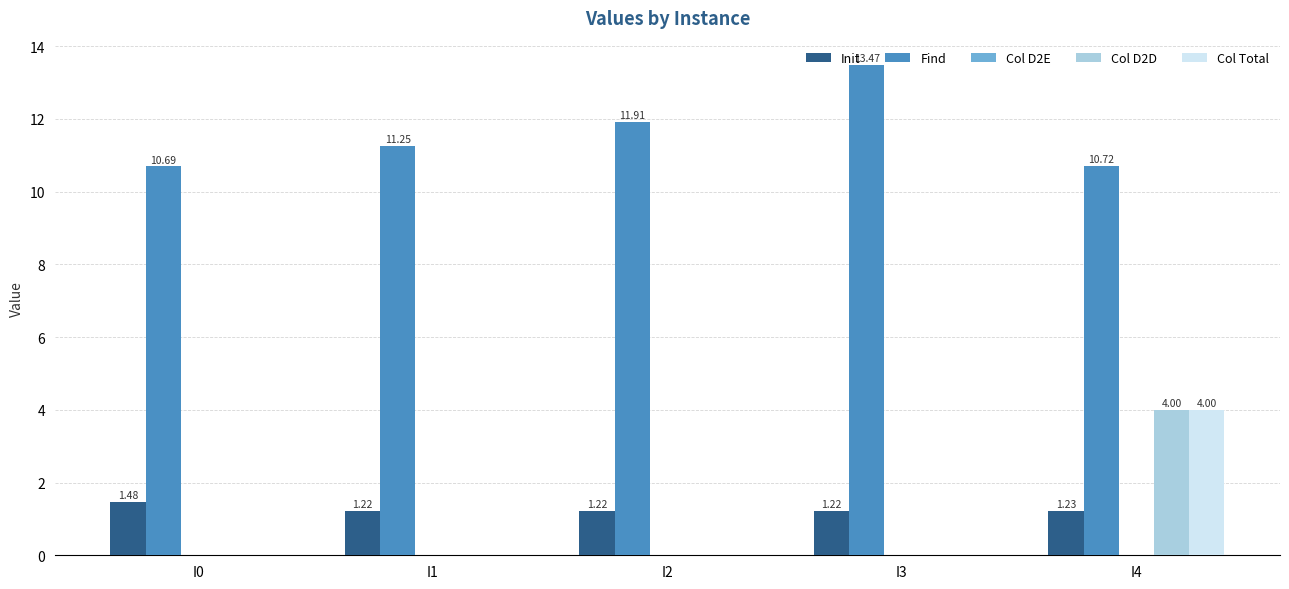

At which label does Init reach its peak?

I0